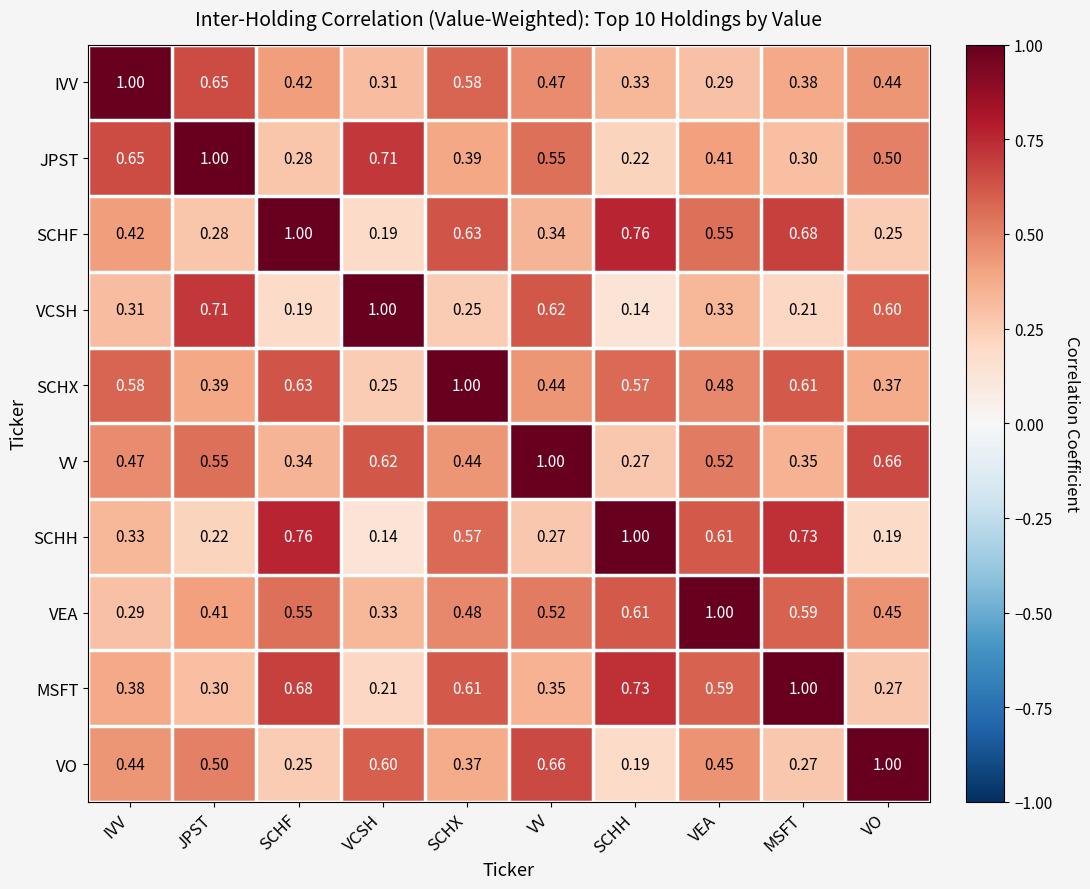

Count the number of data series in this chart.

10